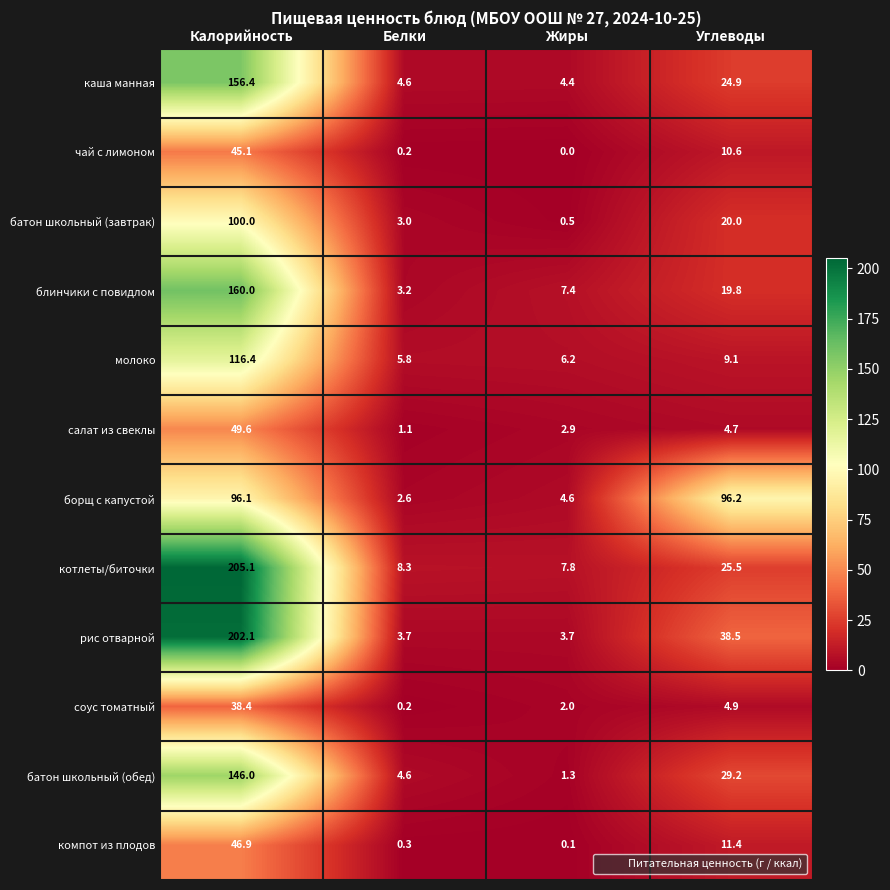

At how many categories does at least one series exceed 182?

1